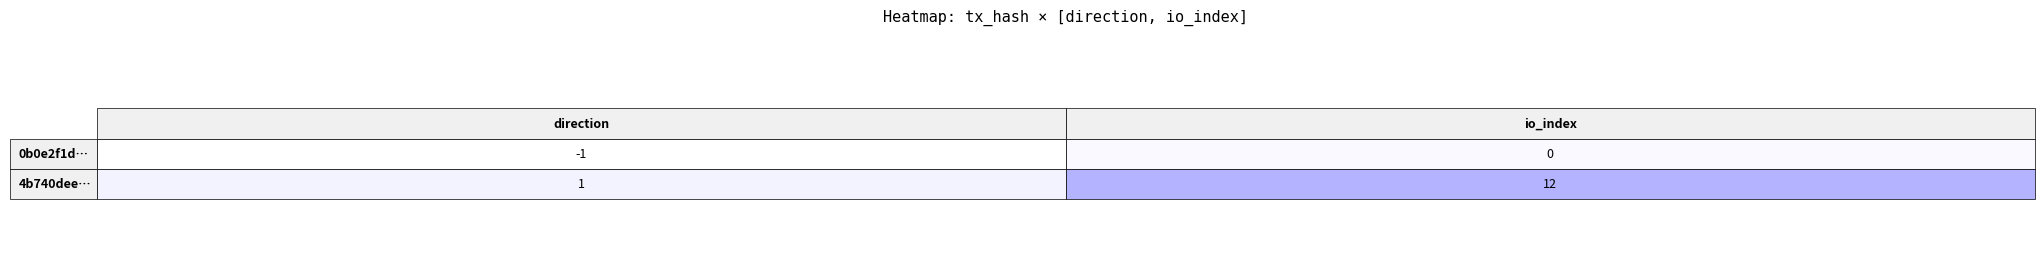

List the series in order of their peak value, lowest first.

0b0e2f1d66aef931890c6c0467e12b62c412a4f, 4b740dee7e2089a2bbf884c65351a38eb1dff68